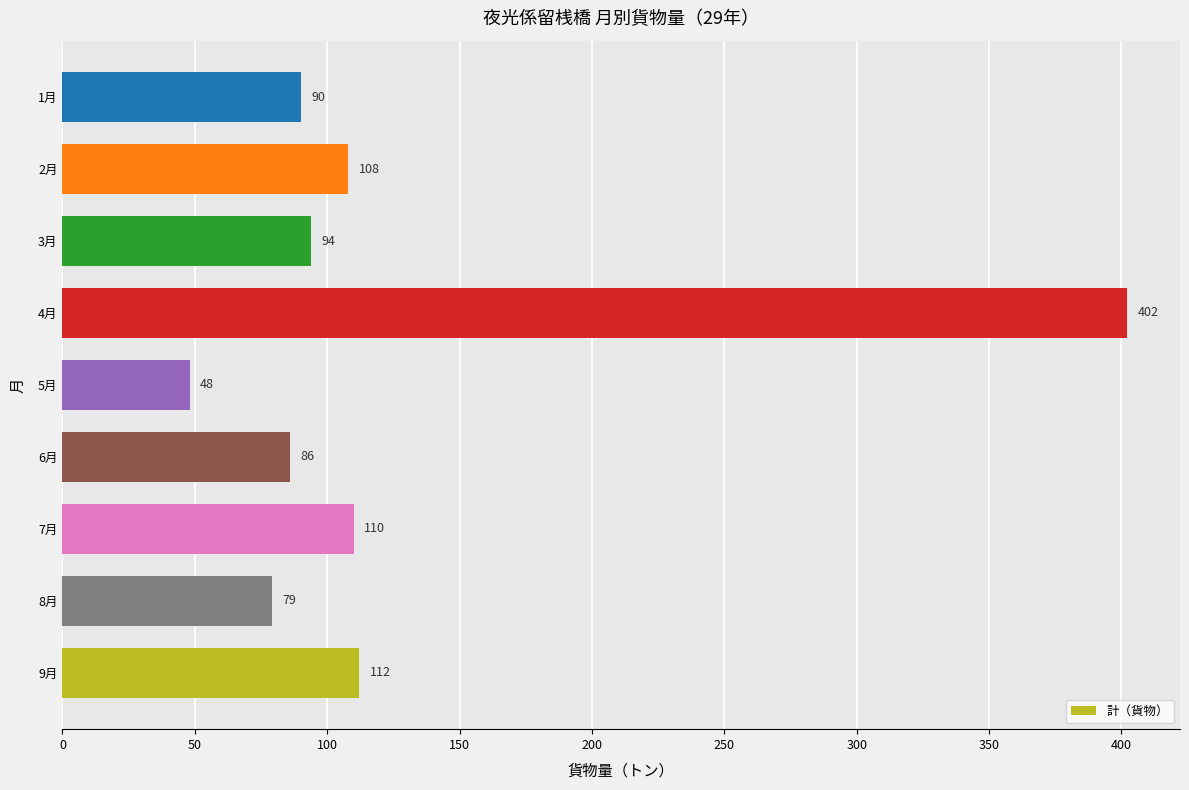

Between 3月 and 5月, which is larger?

3月